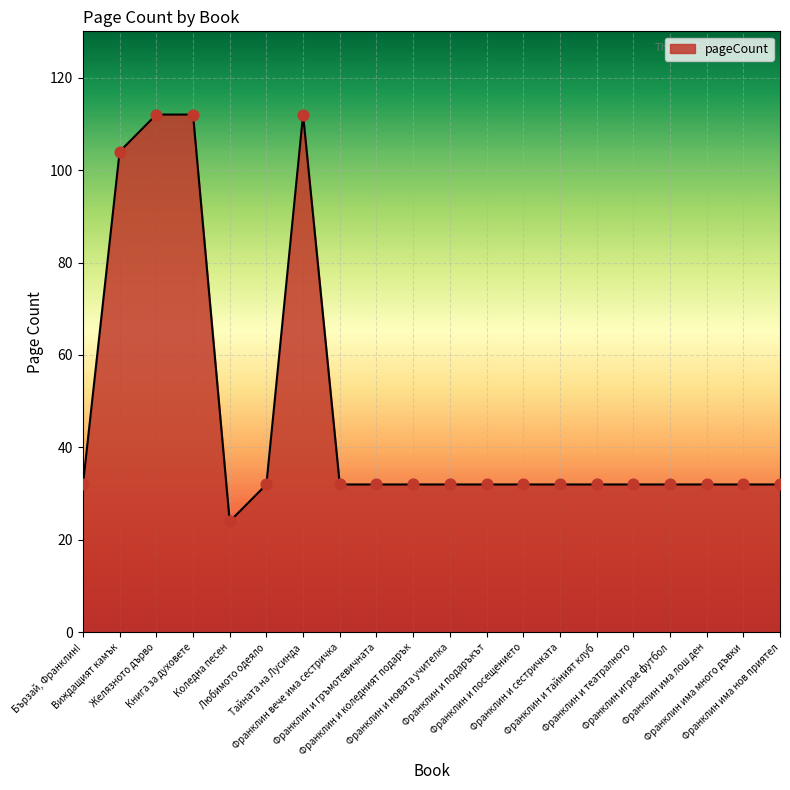

What is the ratio of the value at Любимото одеяло to the value at Желязното дърво?

0.3